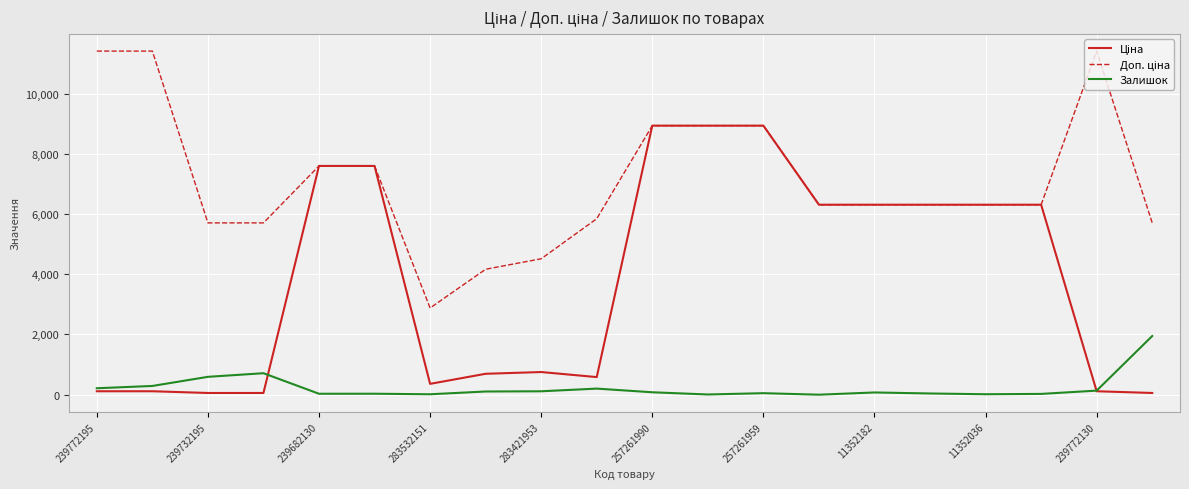

What is the greatest value displayed?

11410.0